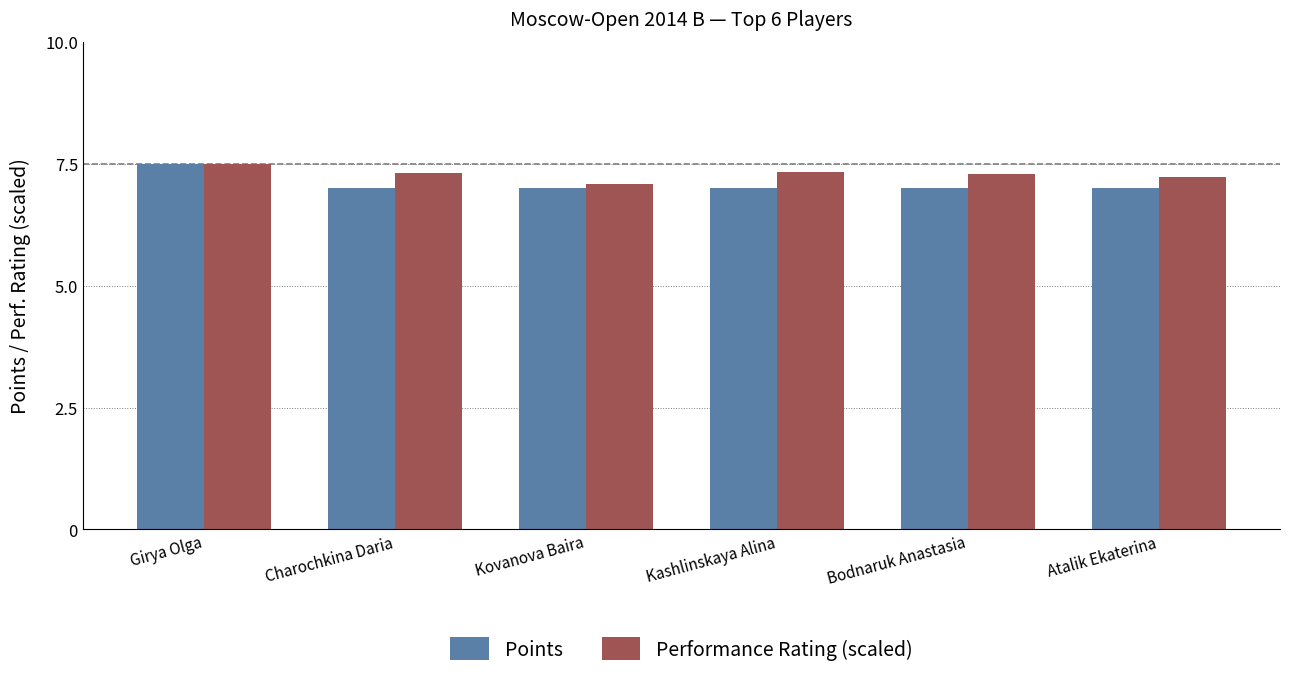

Between Girya Olga and Atalik Ekaterina, which series saw the biggest shift?

Points